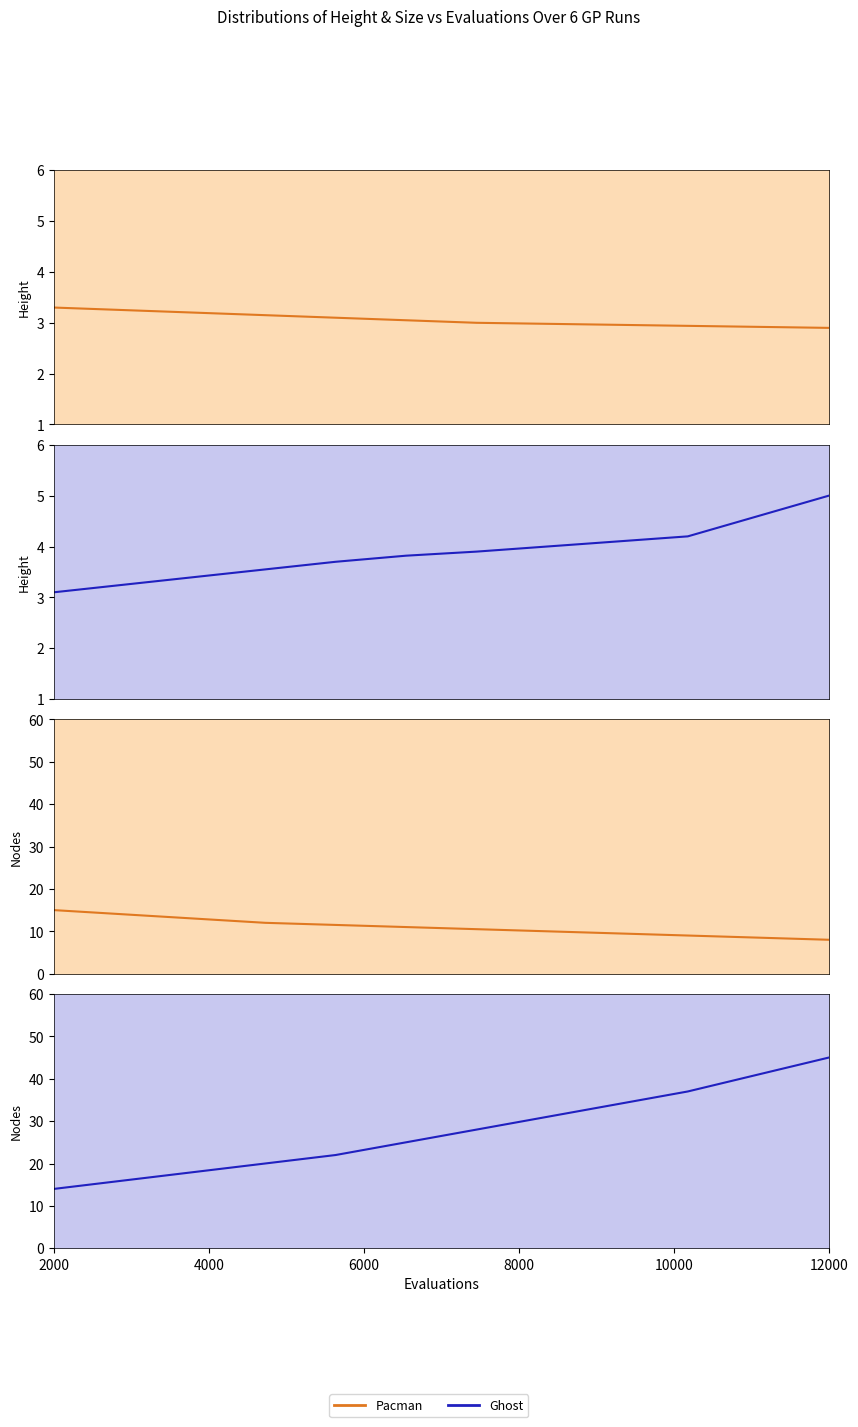

What are all the series names shown in the legend?

Pacman, Ghost